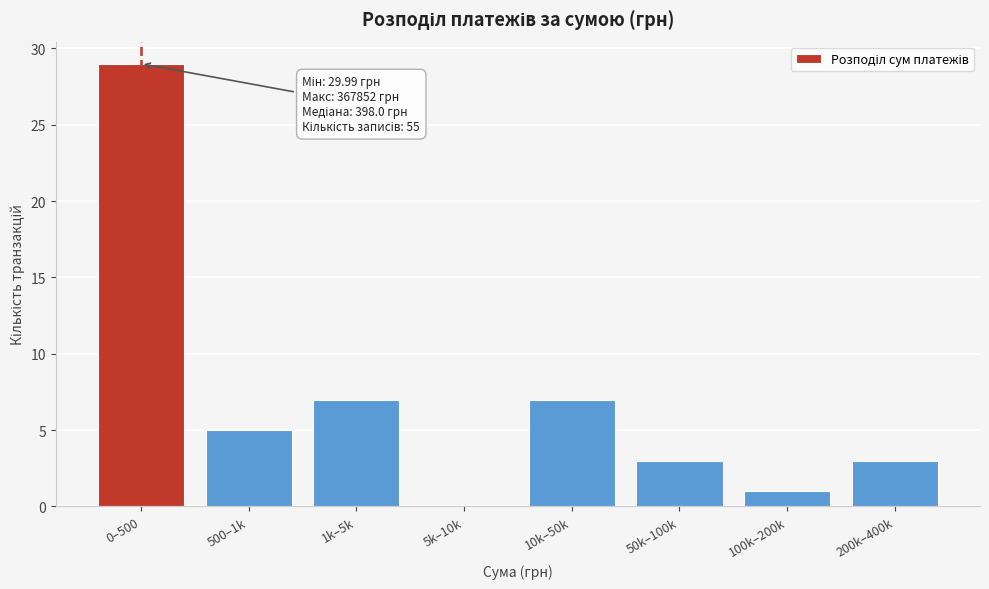

Reading left to right, list all the values displayed in this chart.

0–500=29	500–1k=5	1k–5k=7	5k–10k=0	10k–50k=7	50k–100k=3	100k–200k=1	200k–400k=3